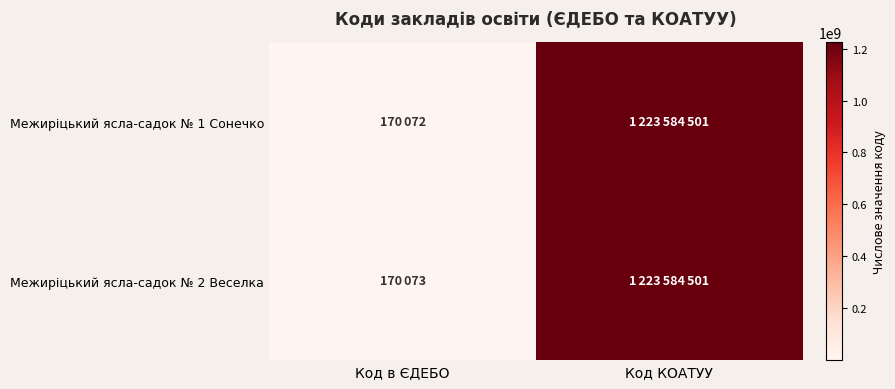

Which series changed the most between Код в ЄДЕБО and Код КОАТУУ?

Межиріцький ясла-садок № 1 Сонечко